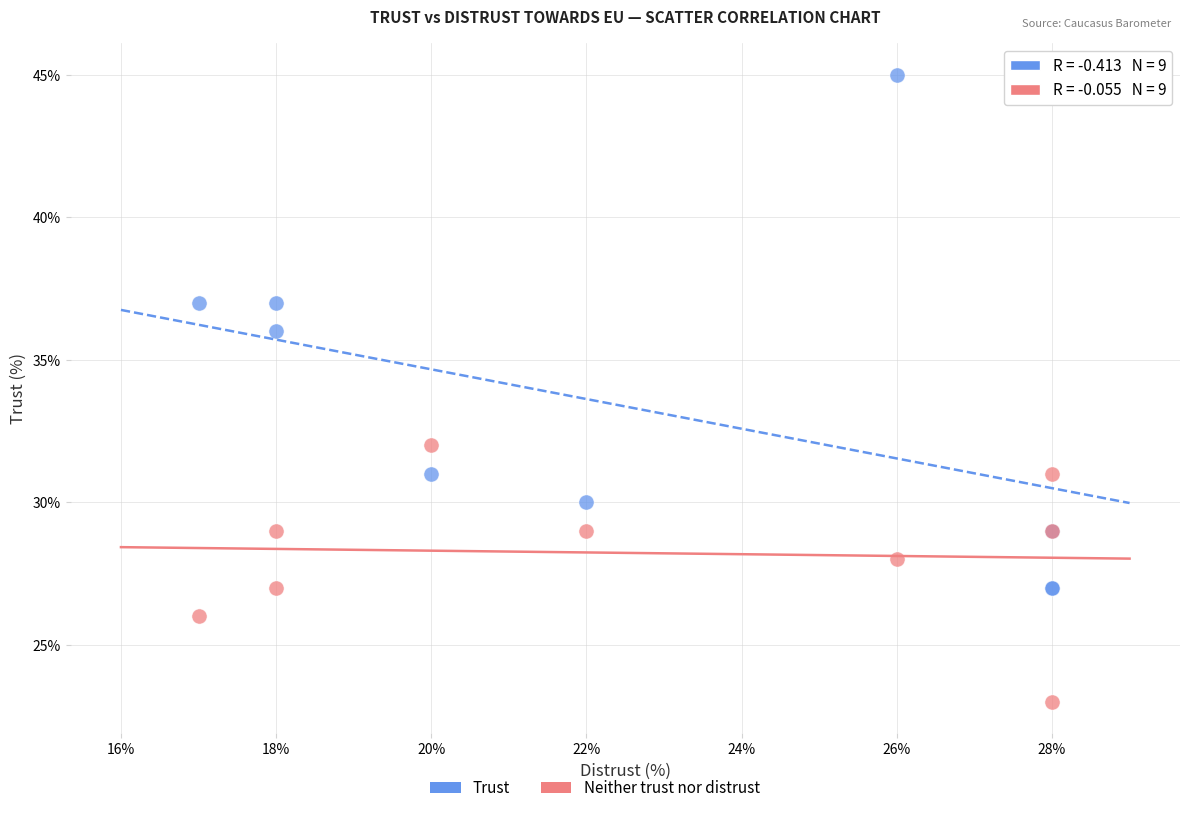

Which series has the largest Y range (max minus min)?

Trust